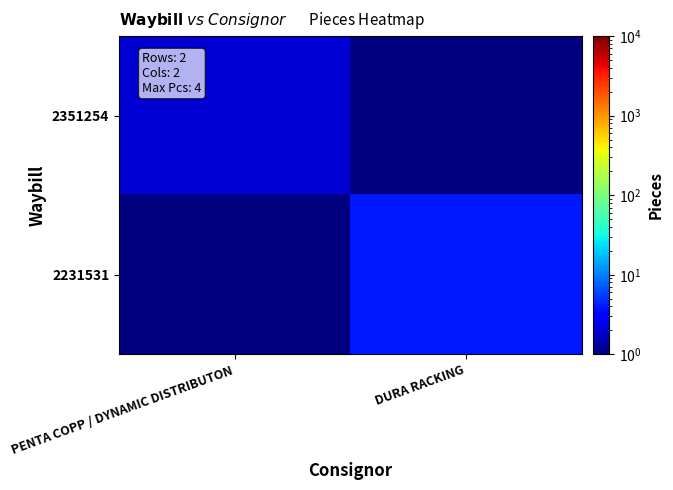

Which series has the largest range (max minus min)?

2351254